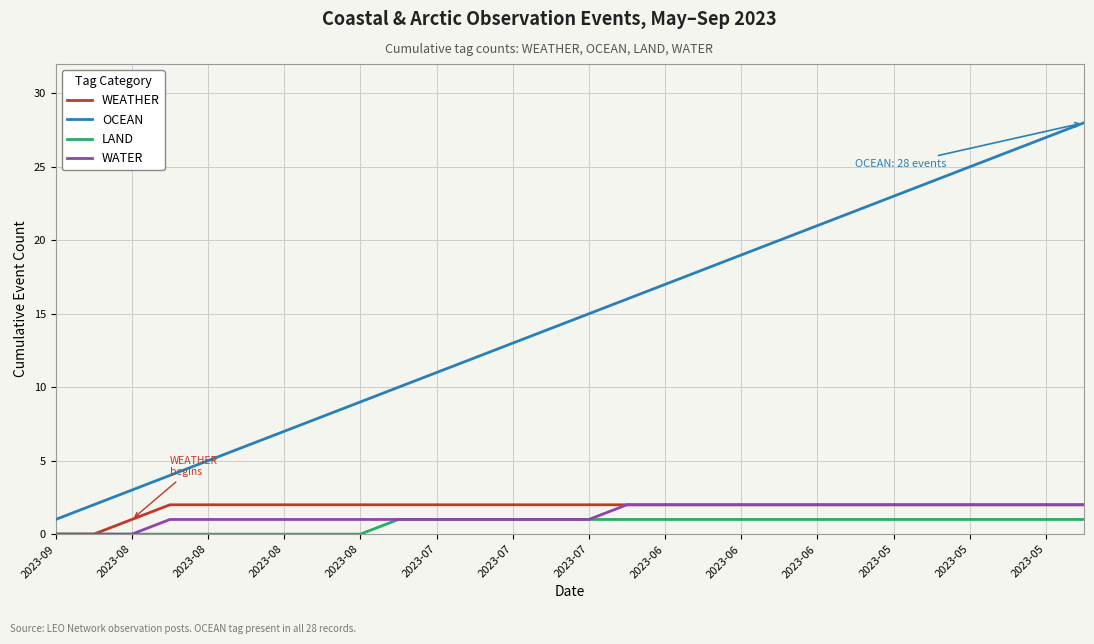

Which series has the largest range (max minus min)?

OCEAN